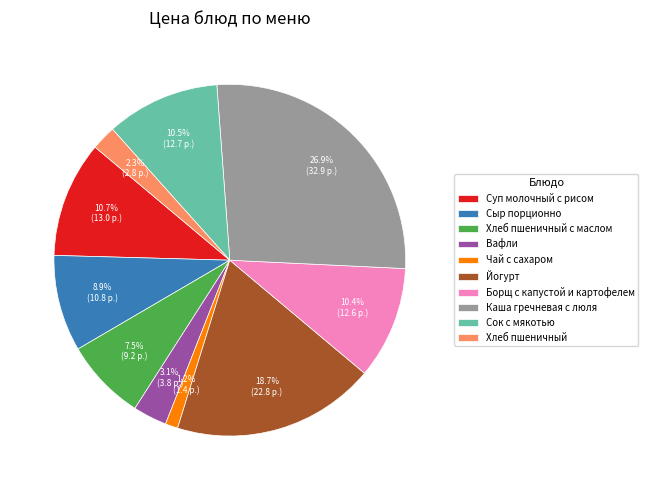

Is the sum of Чай с сахаром and Хлеб пшеничный с маслом greater than half?

No